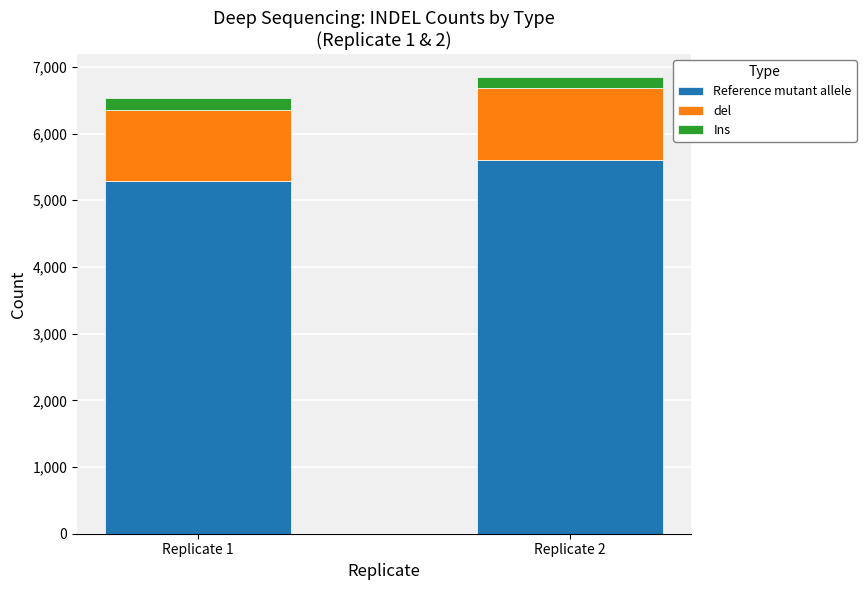

Rank the categories by Reference mutant allele value from highest to lowest.

Replicate 2, Replicate 1